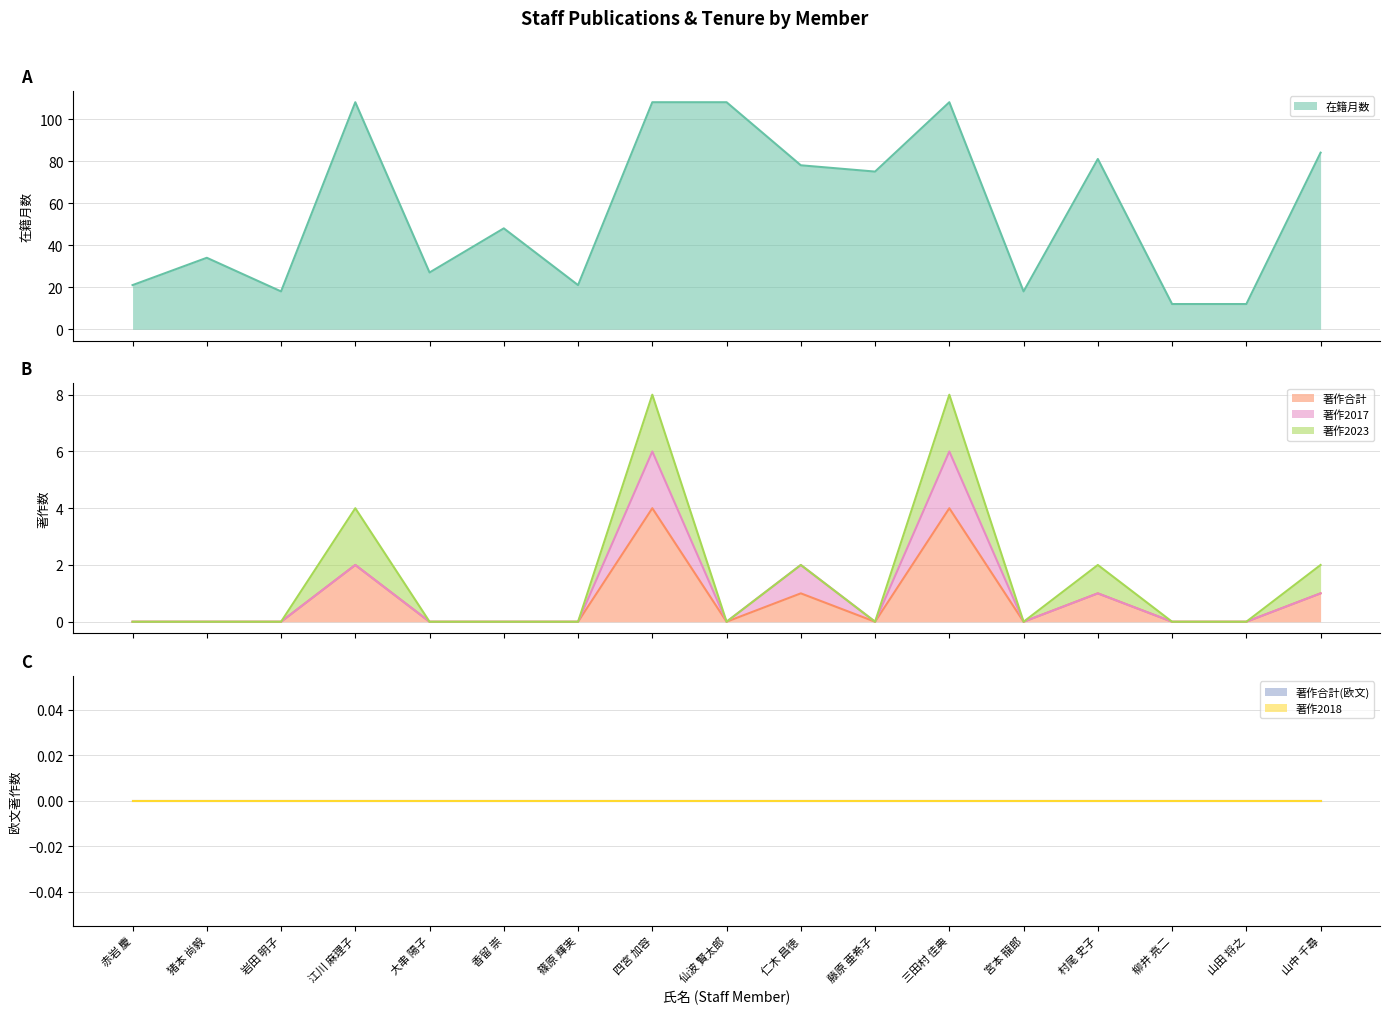

Rank the categories by 著作2018 value from highest to lowest.

赤岩 慶, 猪本 尚毅, 岩田 明子, 江川 麻理子, 大串 陽子, 香留 崇, 篠原 輝実, 四宮 加容, 仙波 賢太郎, 仁木 昌徳, 藤原 亜希子, 三田村 佳典, 宮本 龍郎, 村尾 史子, 柳井 亮二, 山田 将之, 山中 千尋